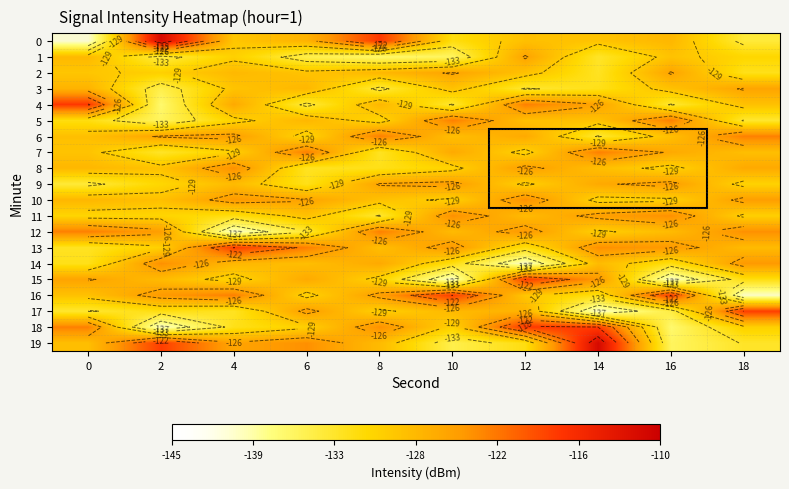

Which series has the largest total across all categories?

13